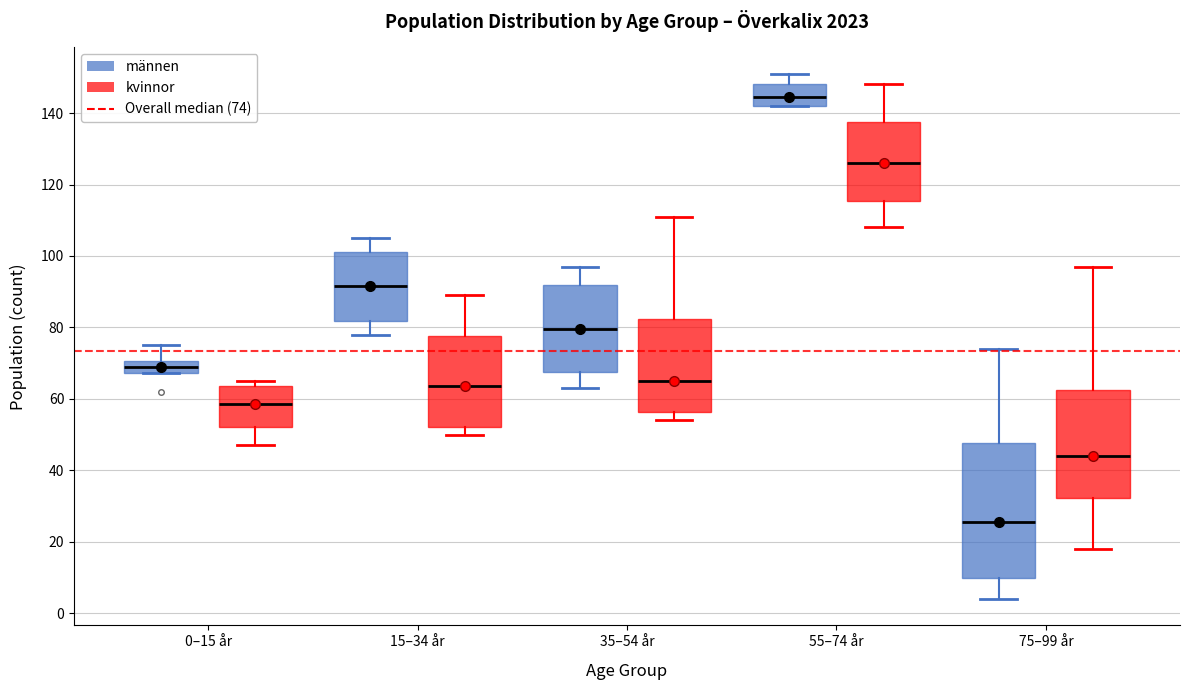

Which box's median line is the highest?

55–74 år (männen)